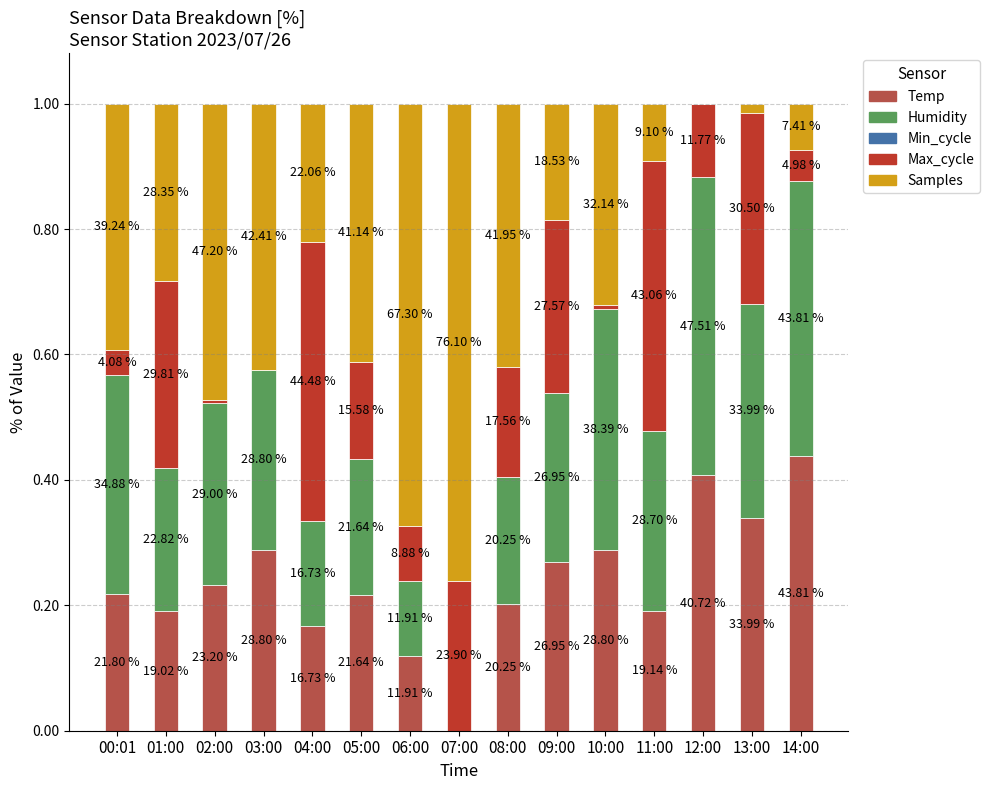

Does the chart contain stacked bars?

Yes